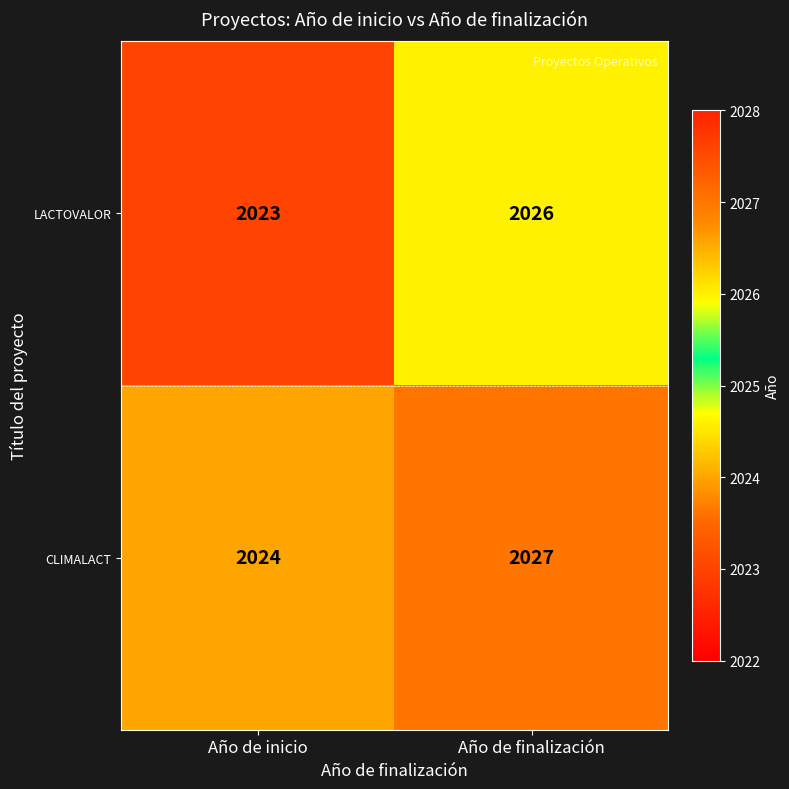

Reading left to right, extract all data points from this chart.

LACTOVALOR: 2023	2026
CLIMALACT: 2024	2027